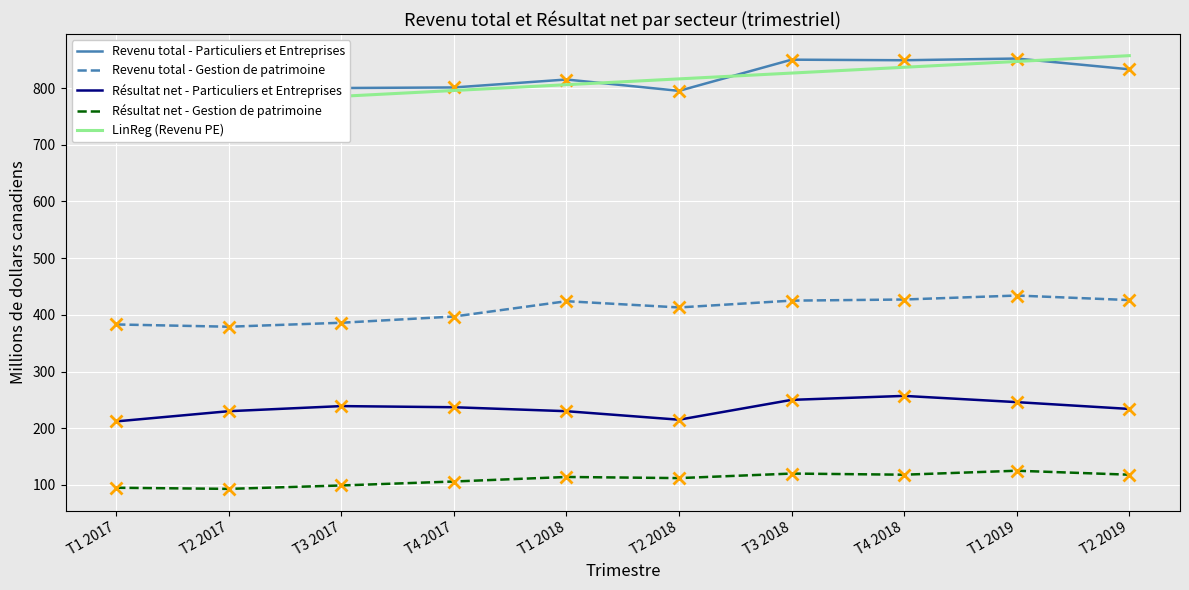

At which label is Résultat net - Gestion de patrimoine closest to 109?

T4 2017